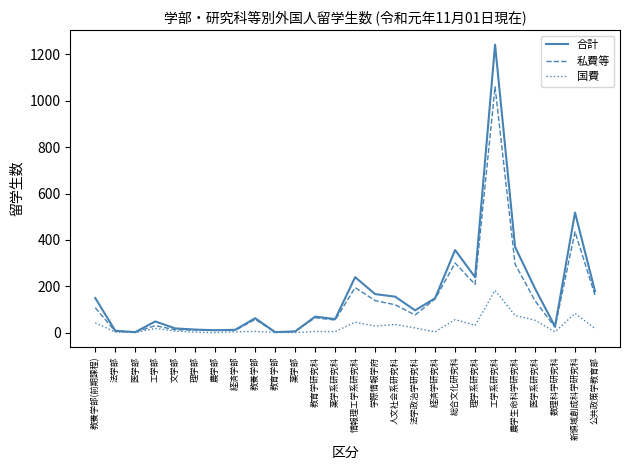

Rank the series by their maximum value, from lowest to highest.

国費, 私費等, 合計